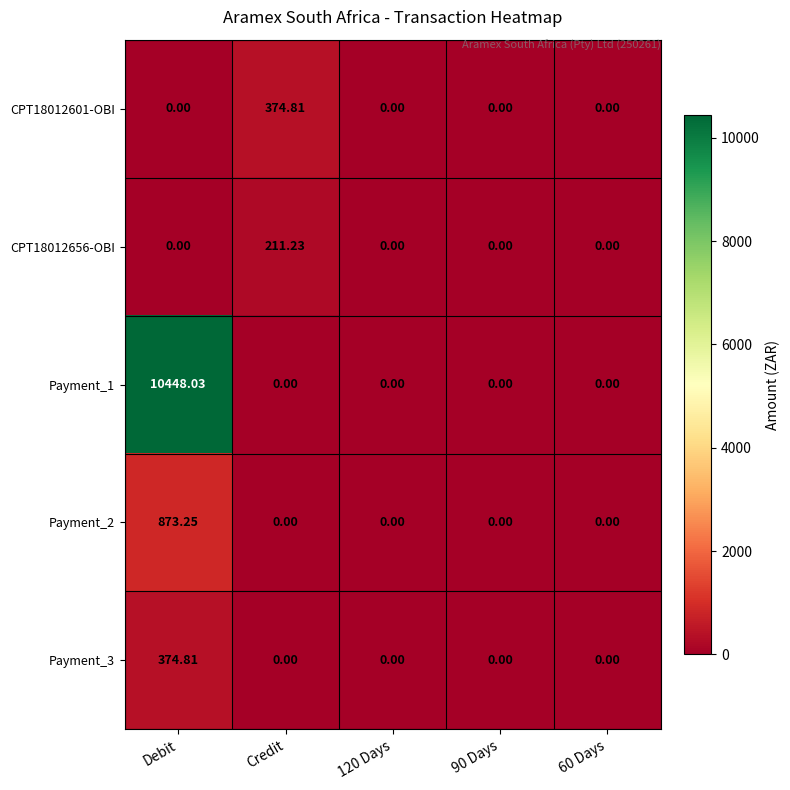

Which category has the highest value across all series?

Debit